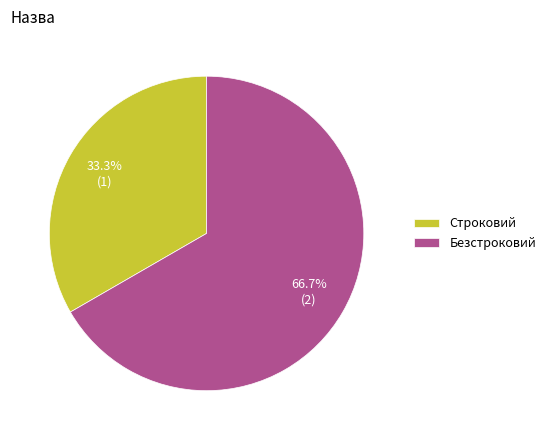

Which category accounts for the majority?

Безстроковий